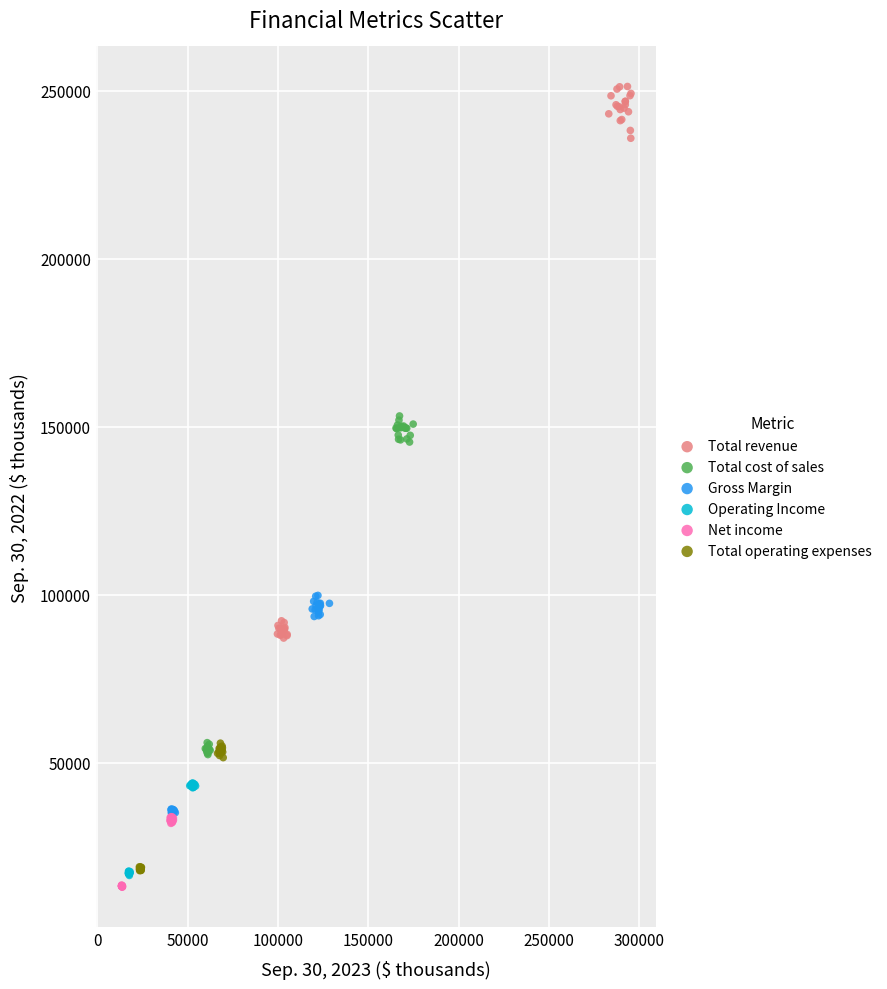

Which series has the widest spread of Y values?

Total revenue